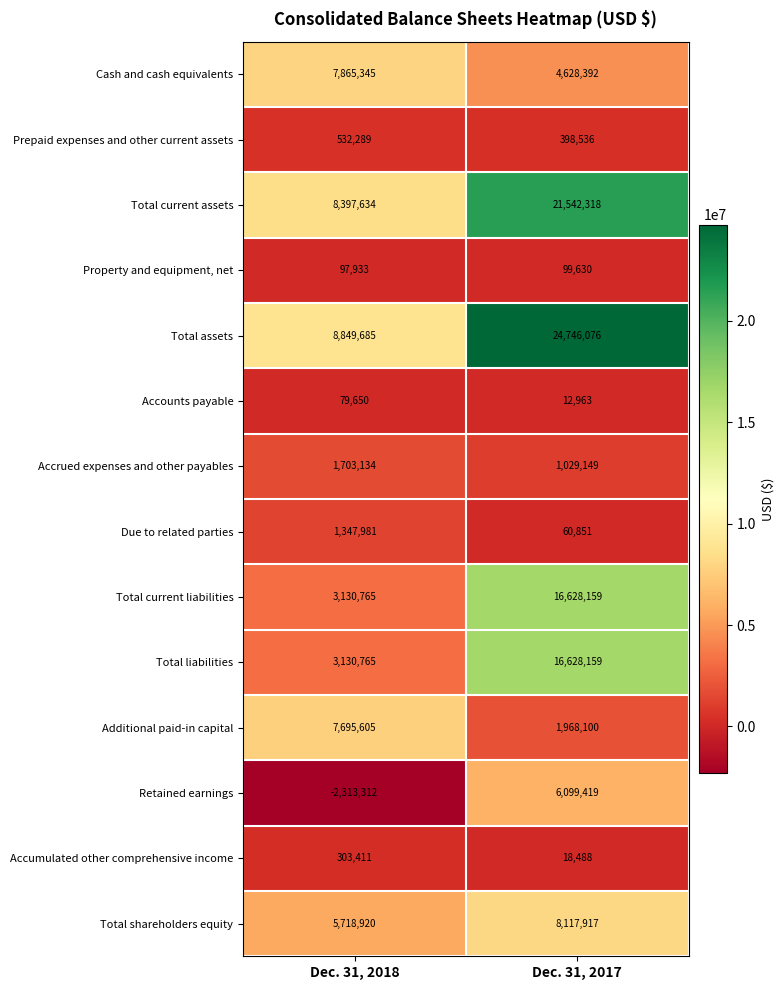

Reading left to right, list all the values displayed in this chart.

Cash and cash equivalents: Dec. 31, 2018=7865345	Dec. 31, 2017=4628392
Prepaid expenses and other current assets: Dec. 31, 2018=532289	Dec. 31, 2017=398536
Total current assets: Dec. 31, 2018=8397634	Dec. 31, 2017=21542318
Property and equipment, net: Dec. 31, 2018=97933	Dec. 31, 2017=99630
Total assets: Dec. 31, 2018=8849685	Dec. 31, 2017=24746076
Accounts payable: Dec. 31, 2018=79650	Dec. 31, 2017=12963
Accrued expenses and other payables: Dec. 31, 2018=1703134	Dec. 31, 2017=1029149
Due to related parties: Dec. 31, 2018=1347981	Dec. 31, 2017=60851
Total current liabilities: Dec. 31, 2018=3130765	Dec. 31, 2017=16628159
Total liabilities: Dec. 31, 2018=3130765	Dec. 31, 2017=16628159
Additional paid-in capital: Dec. 31, 2018=7695605	Dec. 31, 2017=1968100
Retained earnings: Dec. 31, 2018=-2313312	Dec. 31, 2017=6099419
Accumulated other comprehensive income: Dec. 31, 2018=303411	Dec. 31, 2017=18488
Total shareholders equity: Dec. 31, 2018=5718920	Dec. 31, 2017=8117917